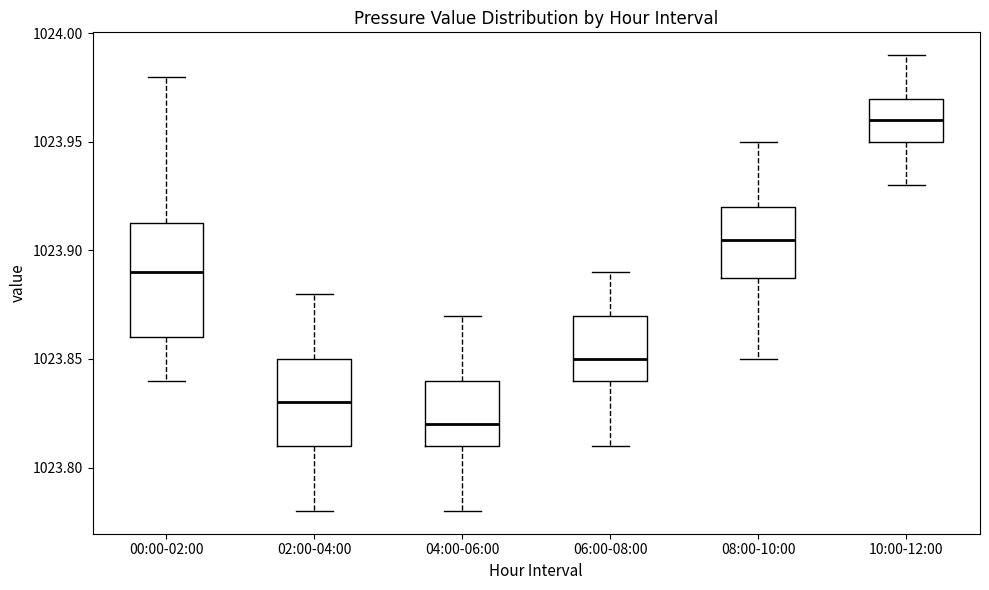

Comparing the boxes themselves (not the whiskers), which one is the tallest?

00:00-02:00